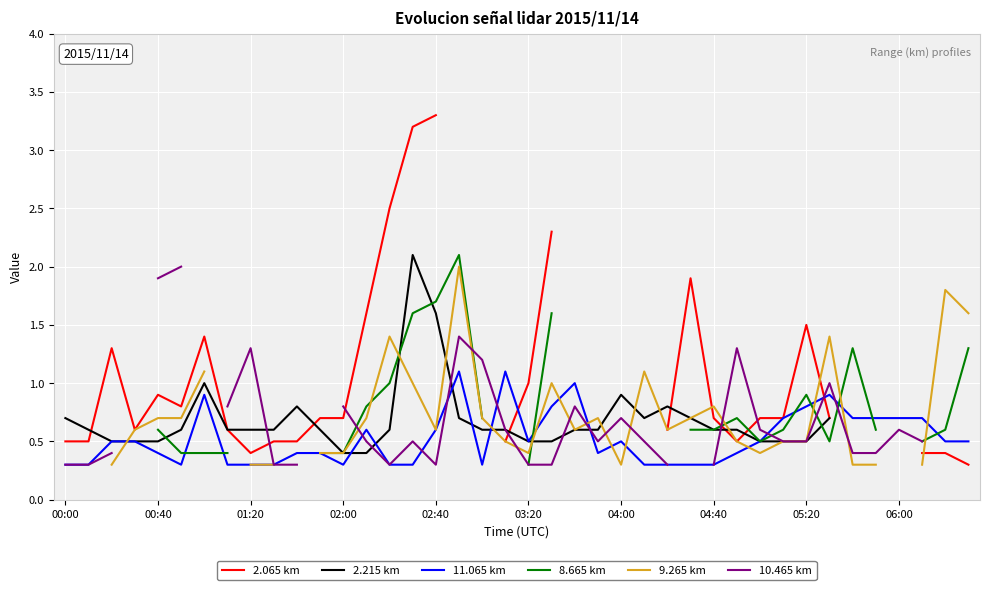

How many values in 9.265 km are above zero?

36